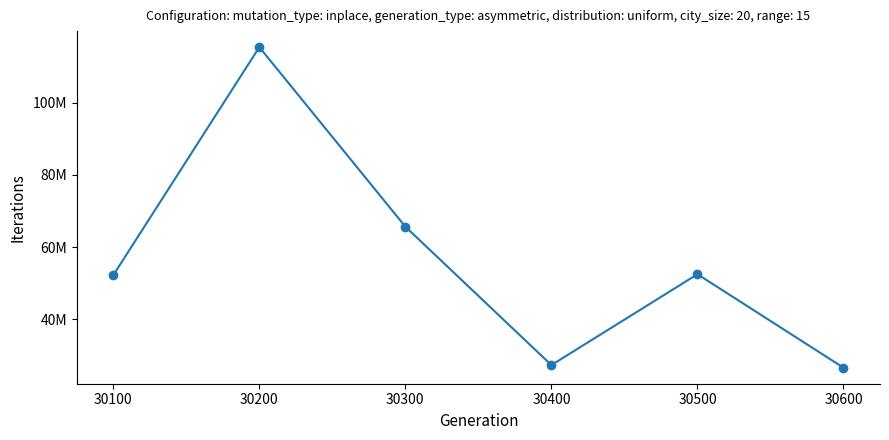

Is this an area chart (filled region under the line)?

No